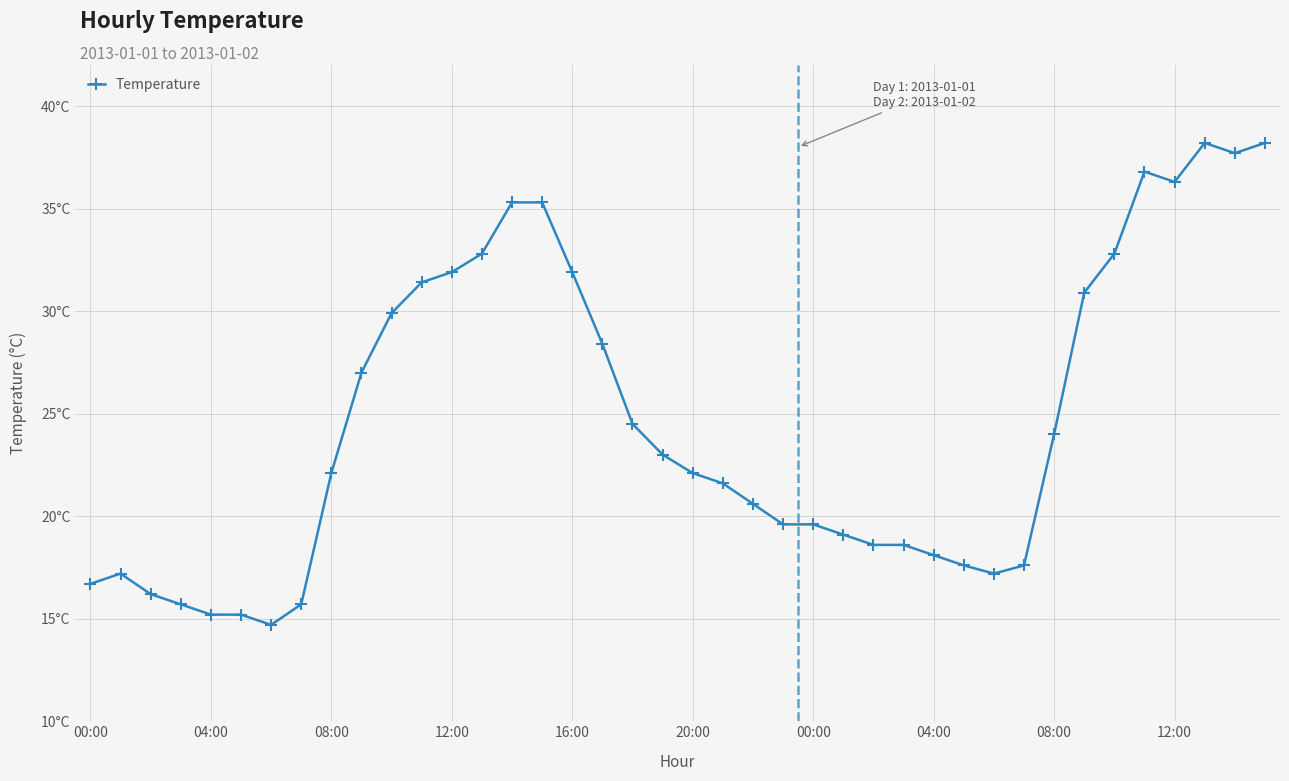

What is the label of the 22nd point from the left?

21